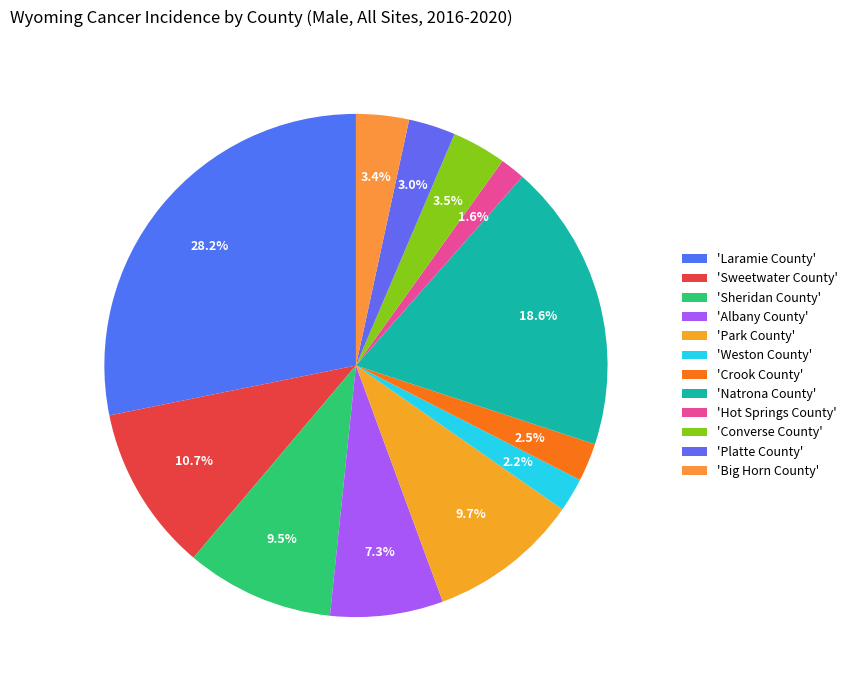

How many segments does this pie chart have?

12